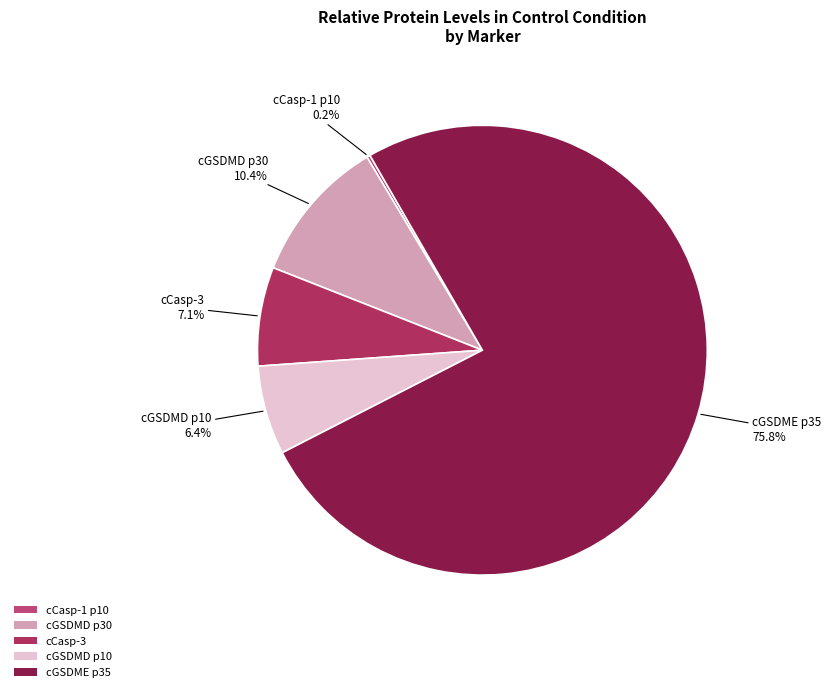

What portion of the pie excludes cGSDMD p30?

89.6%